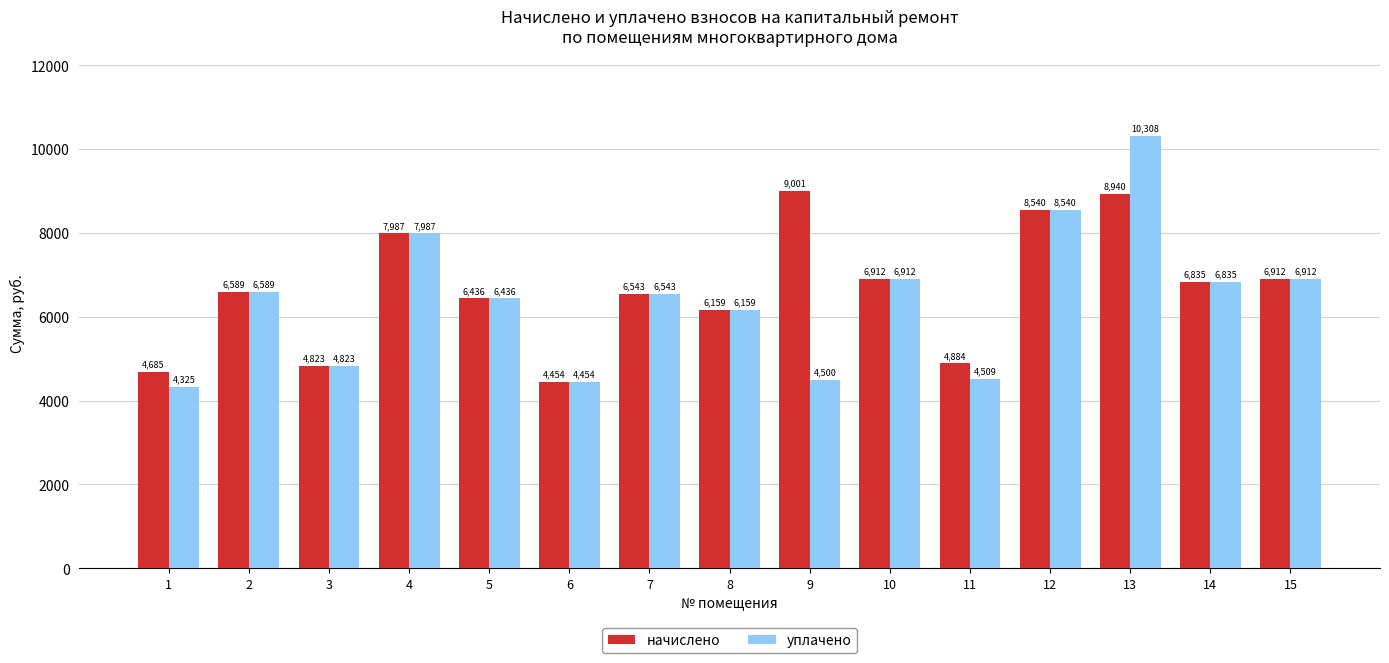

What is the value of the уплачено bar at the 15th from the left?

6912.0